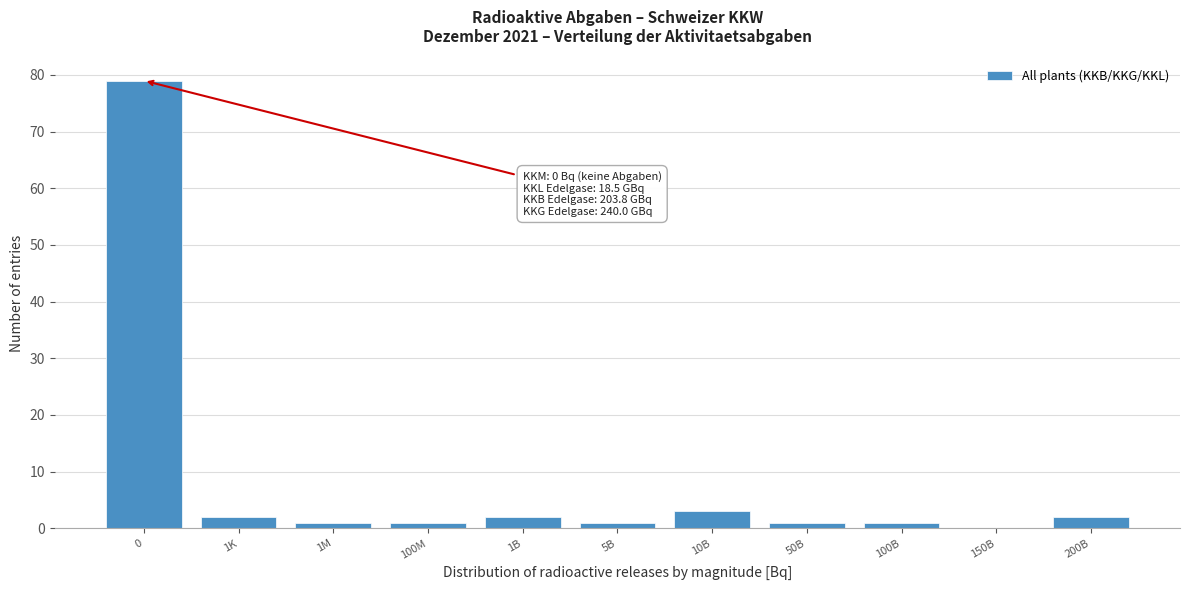

Reading left to right, extract all data points from this chart.

0=79	1K=2	1M=1	100M=1	1B=2	5B=1	10B=3	50B=1	100B=1	150B=0	200B=2